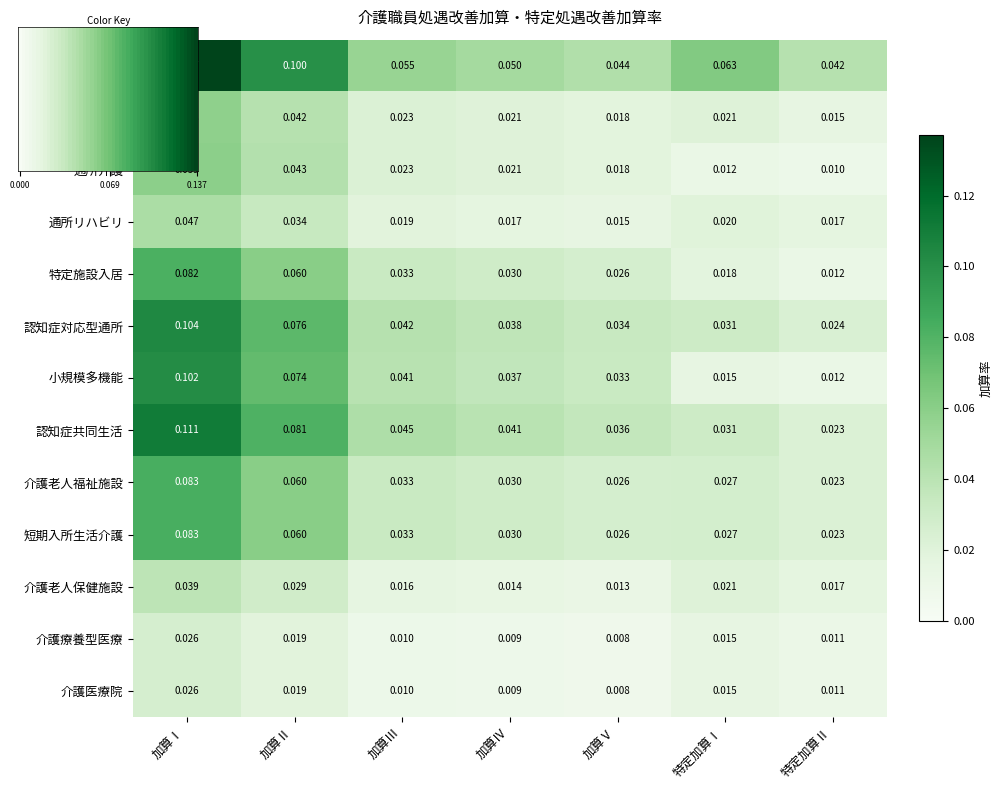

Is the value of 訪問入浴介護 at 加算Ⅳ greater than the value of 認知症対応型通所 at 加算Ⅰ?

No